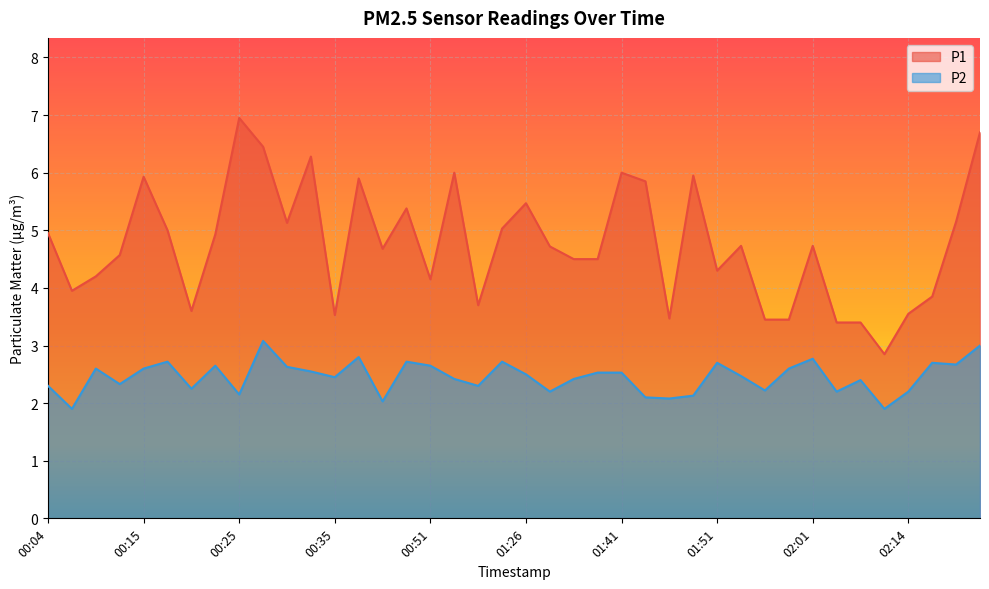

How many lines are shown in the chart?

2